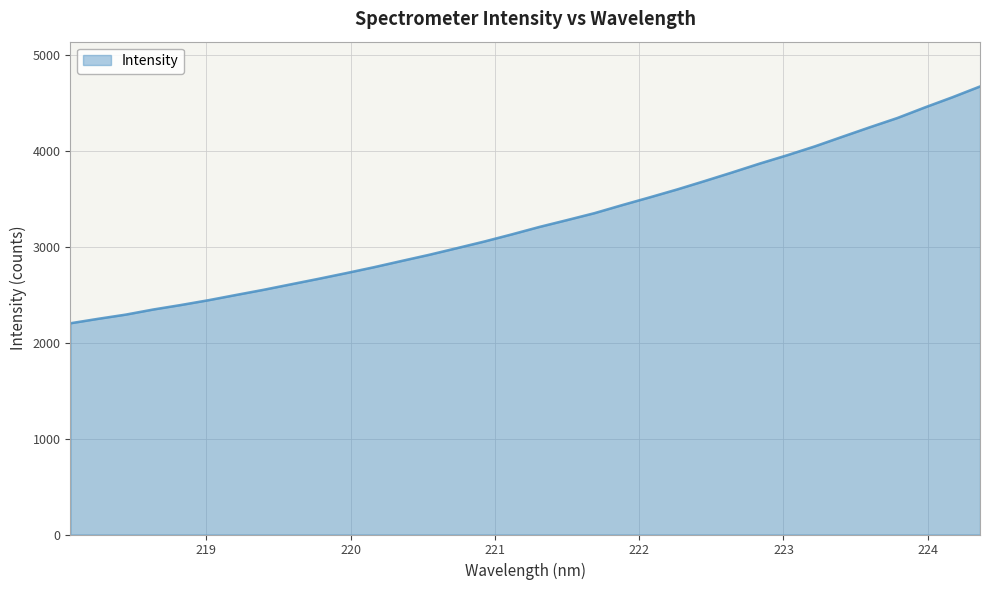

Count the number of data series in this chart.

1